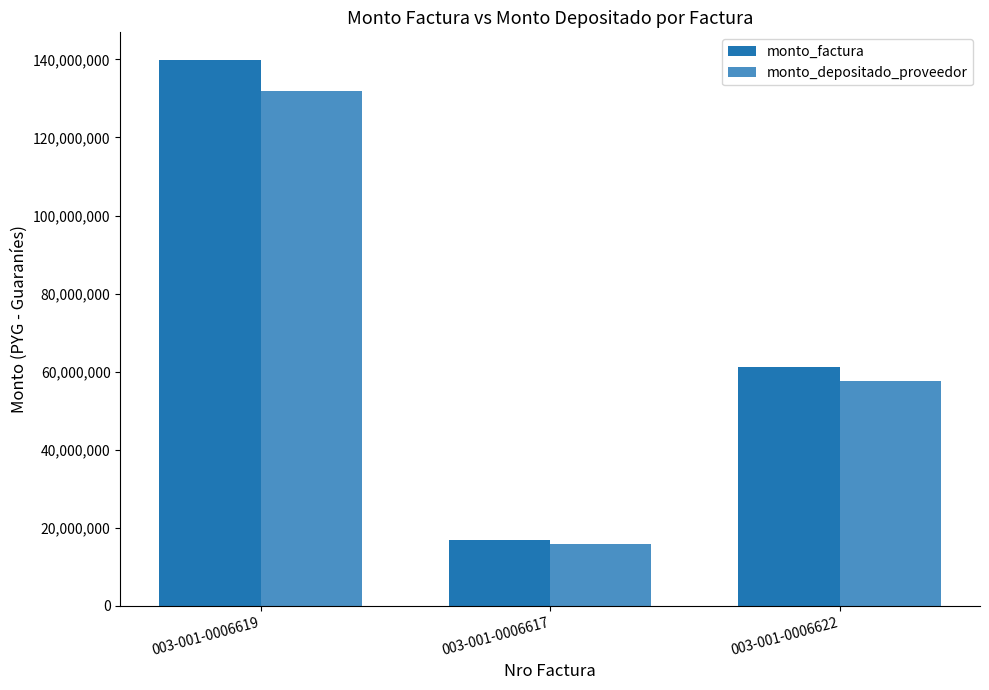

Where does the monto_factura series first go above 61225500?

003-001-0006619